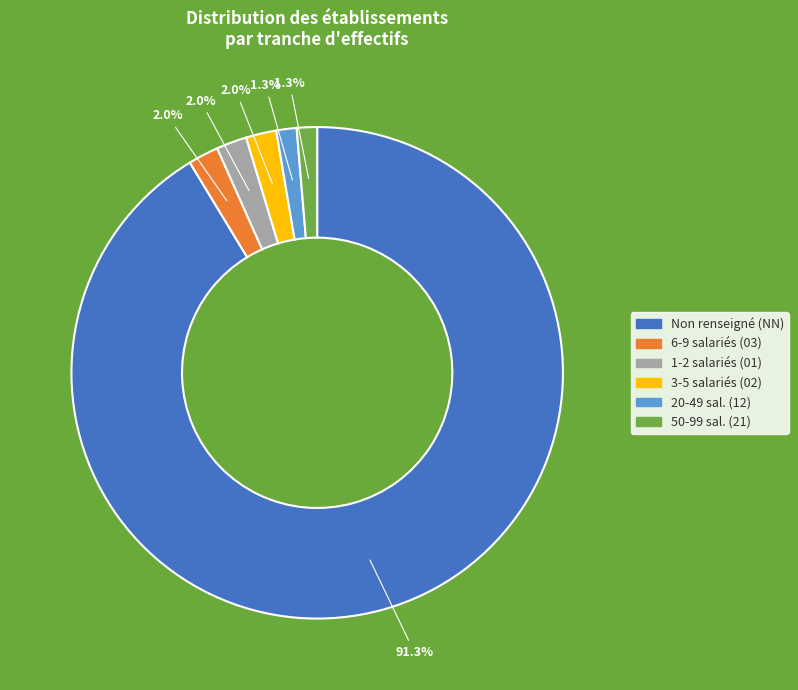

Is there a majority slice in this chart?

Yes